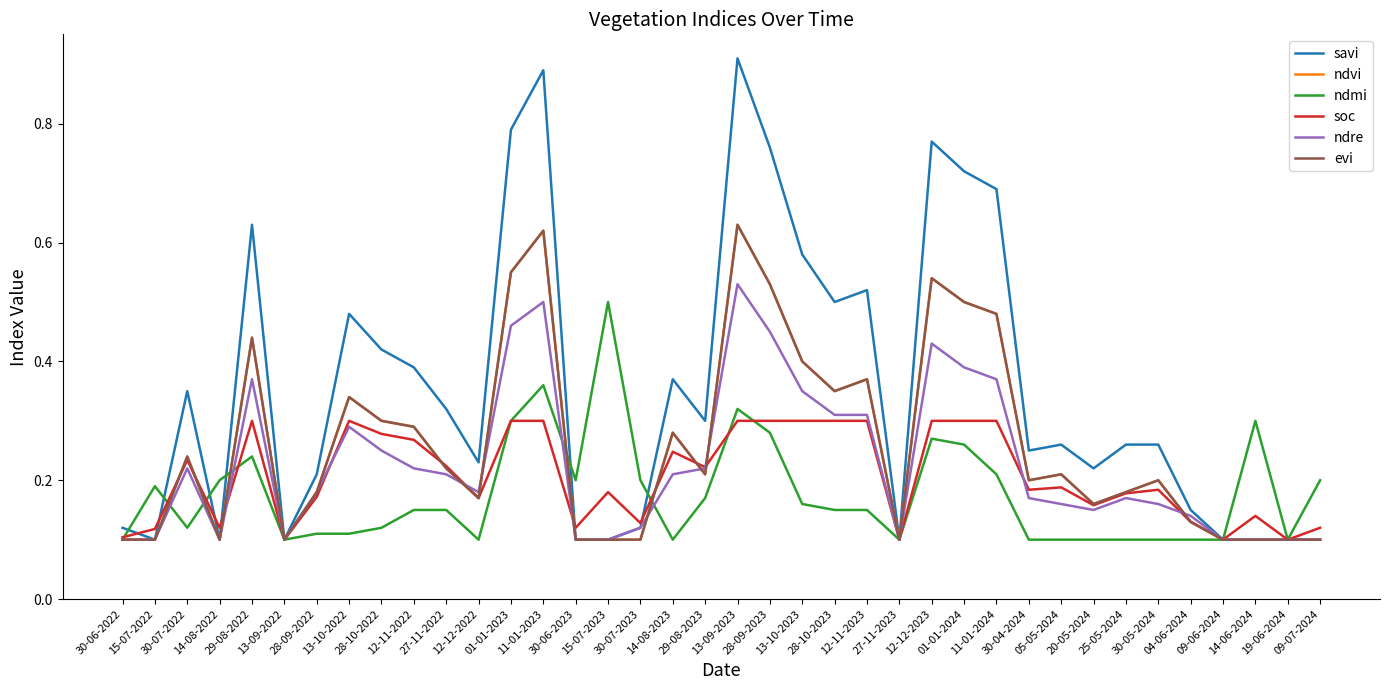

What is the value of the savi point at the 1st from the left?

0.1